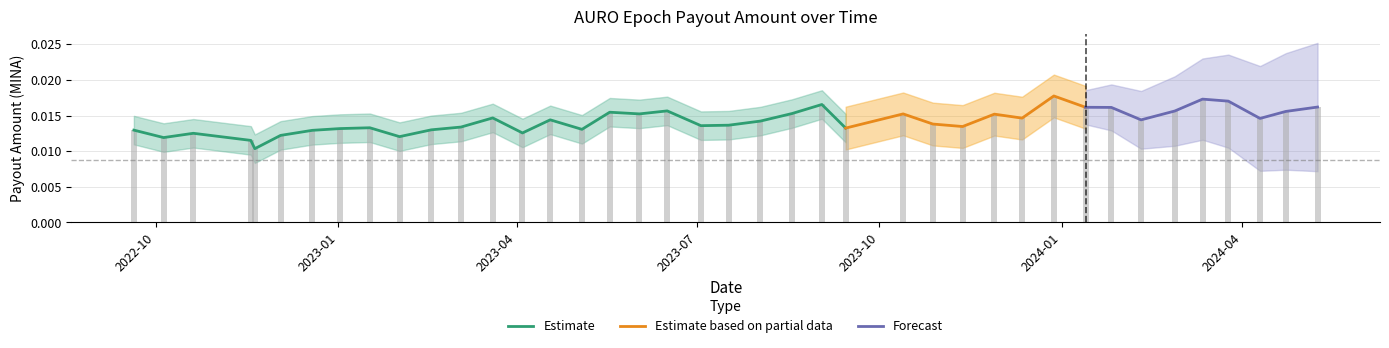

Is it true that the value at 2022-12-19 is 0.0?

False